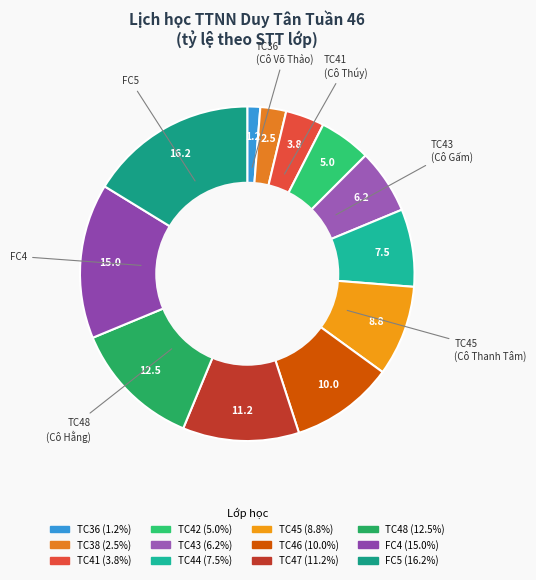

To the nearest percent, what is the difference between the largest and smallest slice percentages?

15%